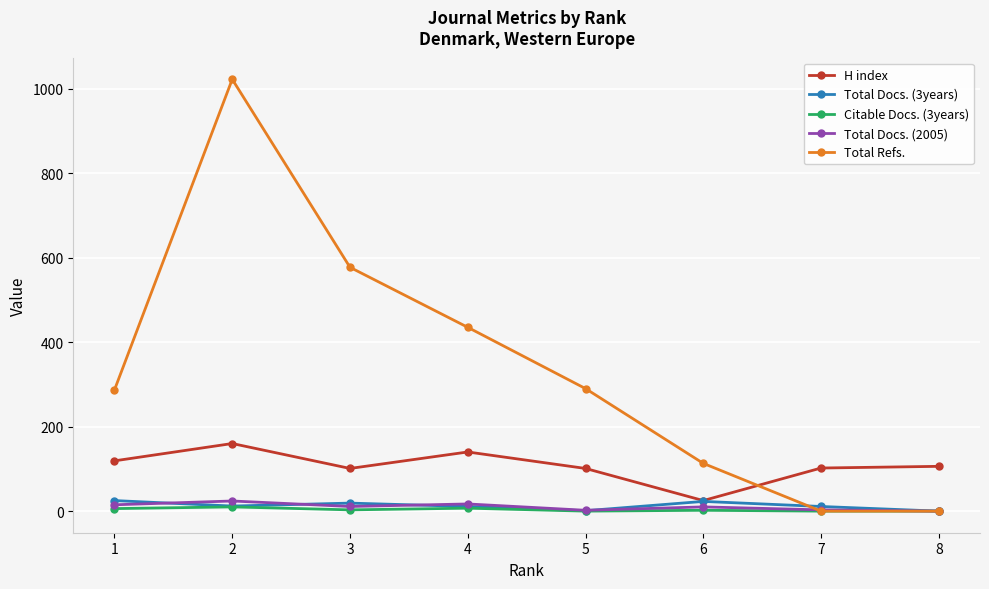

What is the sum of the Total Docs. (2005) values at 6 and 4?

27